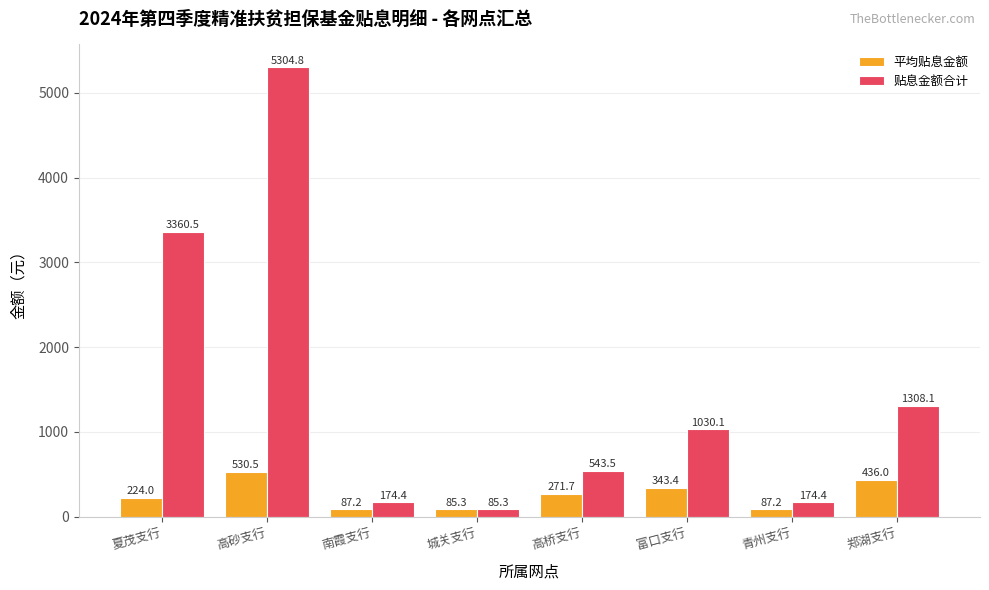

Rank the series by their average value, from highest to lowest.

贴息金额合计, 平均贴息金额